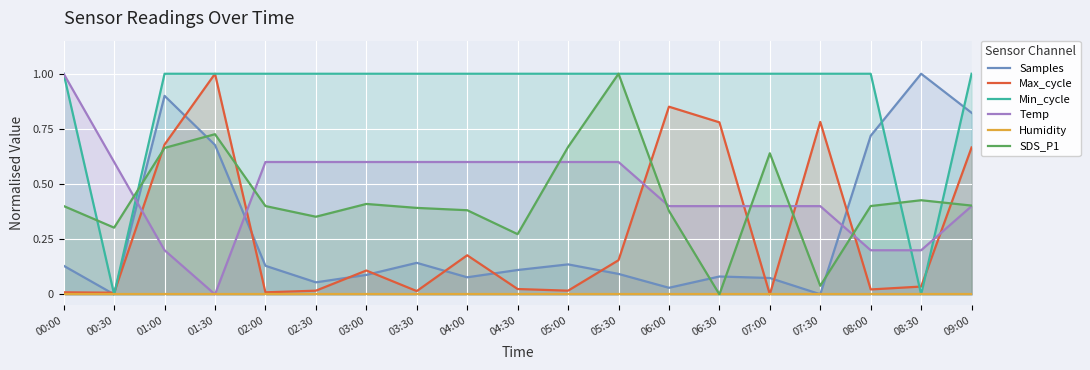

The Temp series shows 1.0 at 00:00. True or false?

True